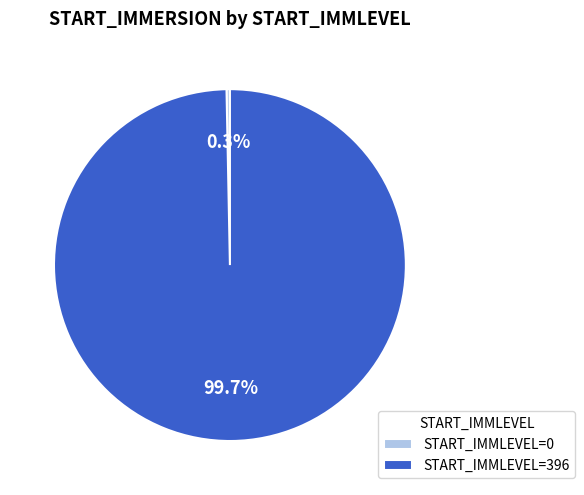

Do START_IMMLEVEL=0 and START_IMMLEVEL=396 together represent more than half of the pie?

Yes